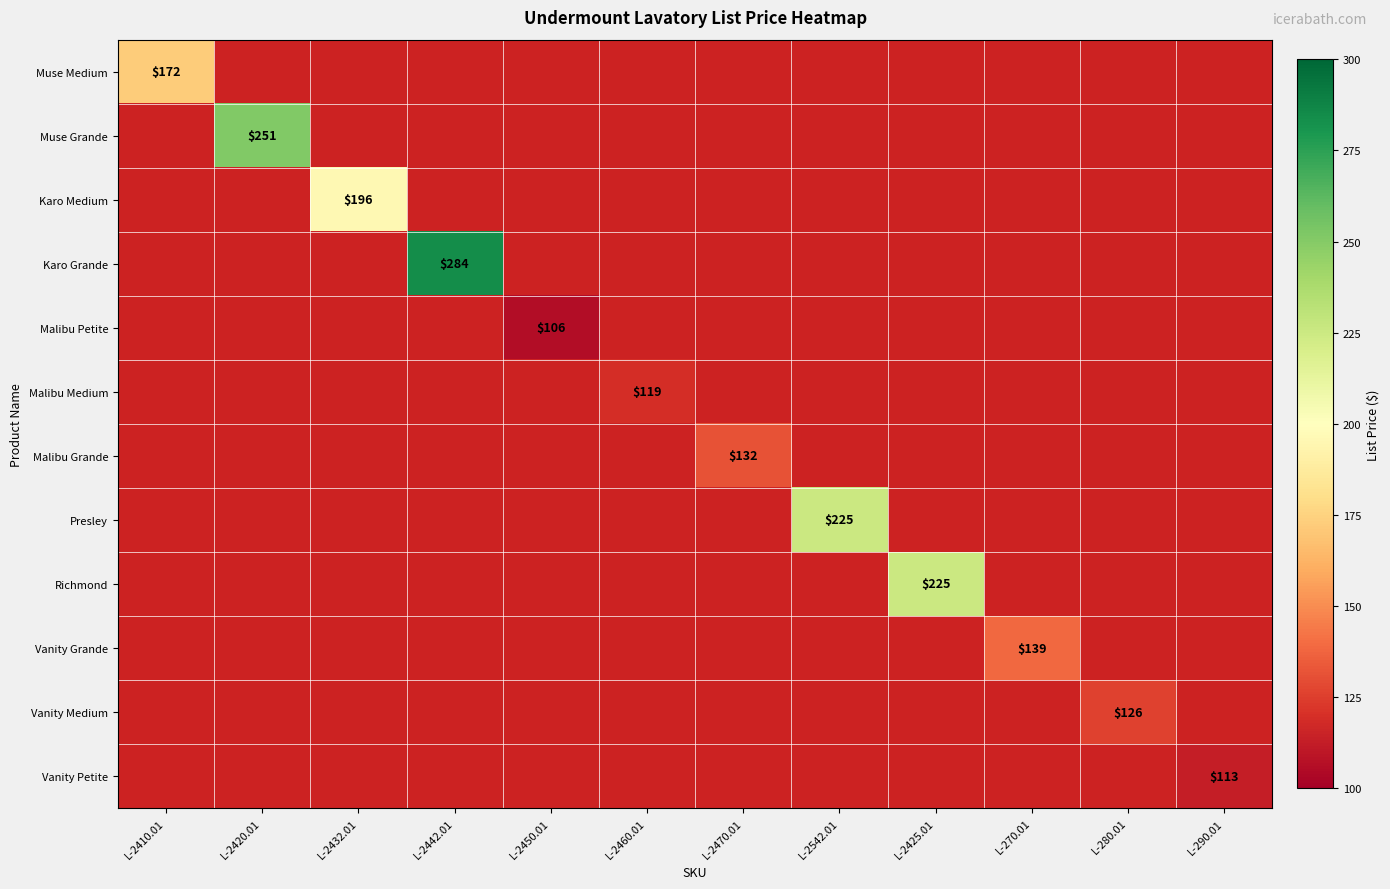

Between L-2410.01 and L-2425.01, which is larger?

L-2425.01